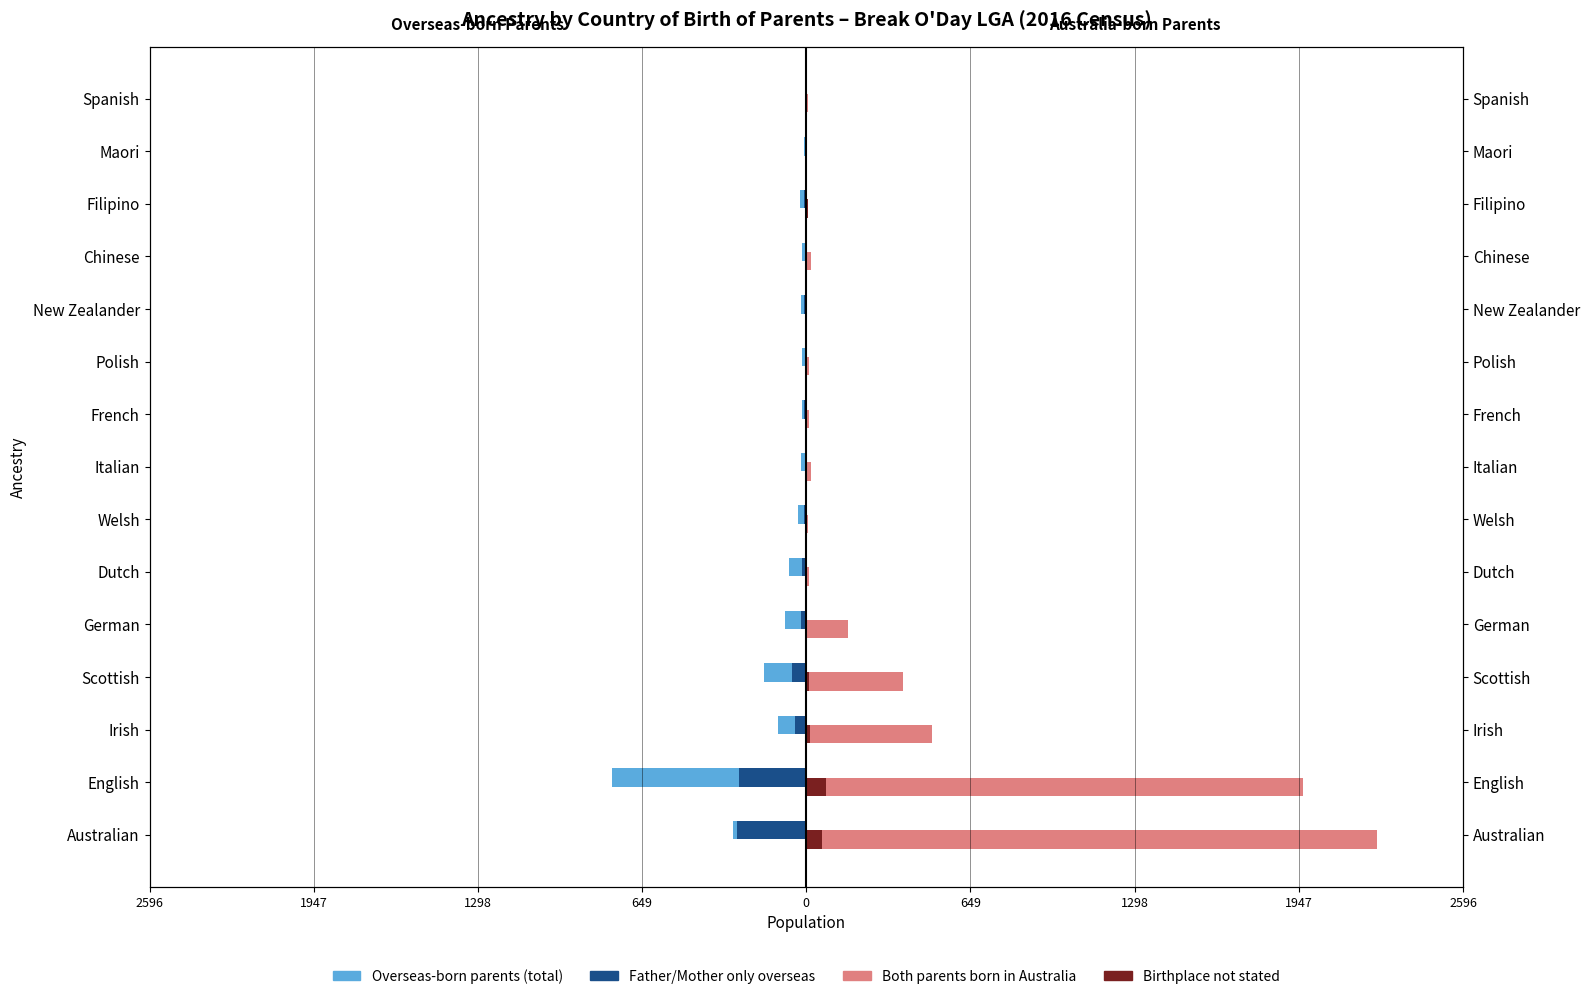

Rank the series at Italian from lowest to highest value.

Overseas-born parents (total), Father/Mother only overseas, Birthplace not stated, Both parents born in Australia